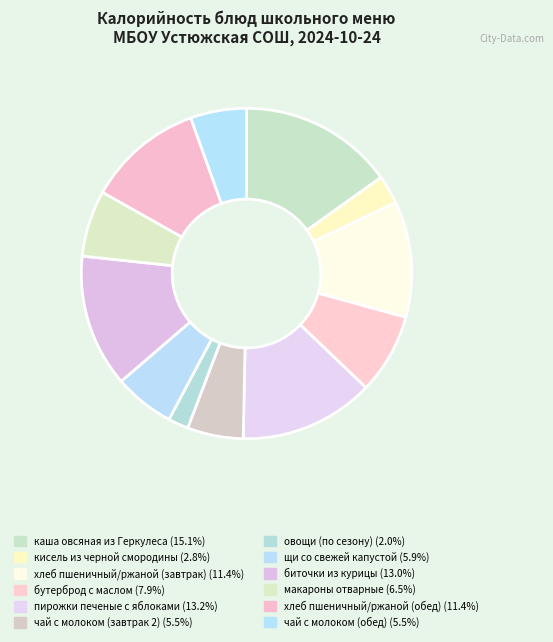

How many segments does this pie chart have?

12